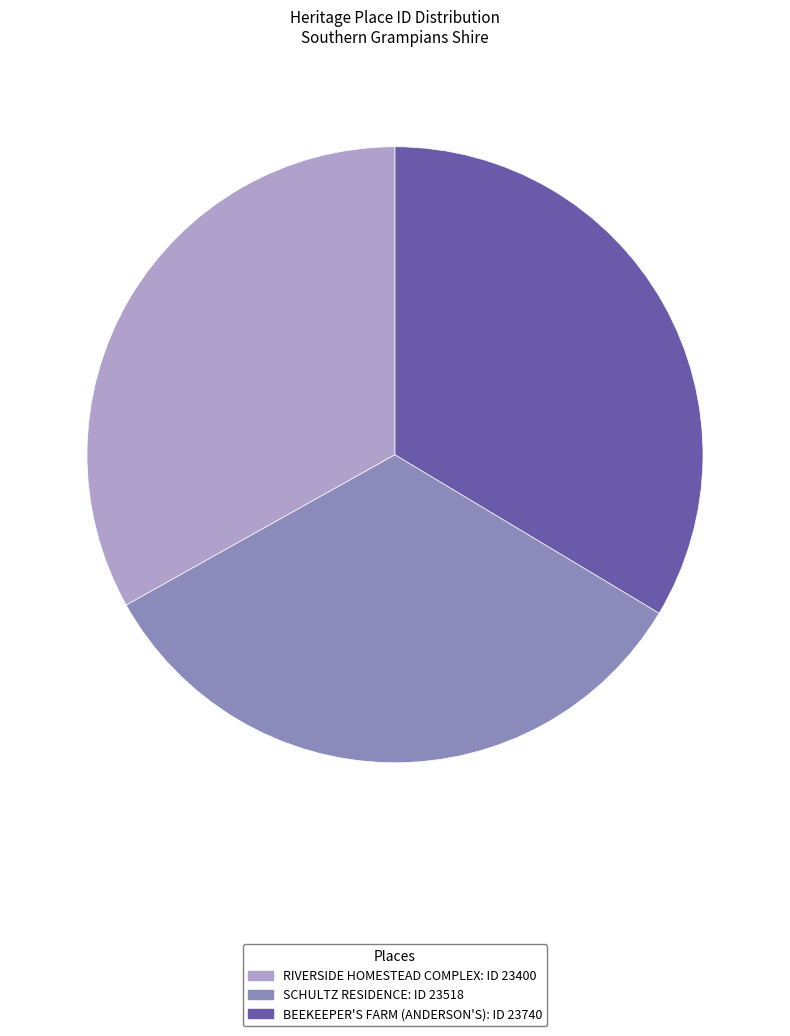

The SCHULTZ RESIDENCE slice represents 28% of the pie. True or false?

False